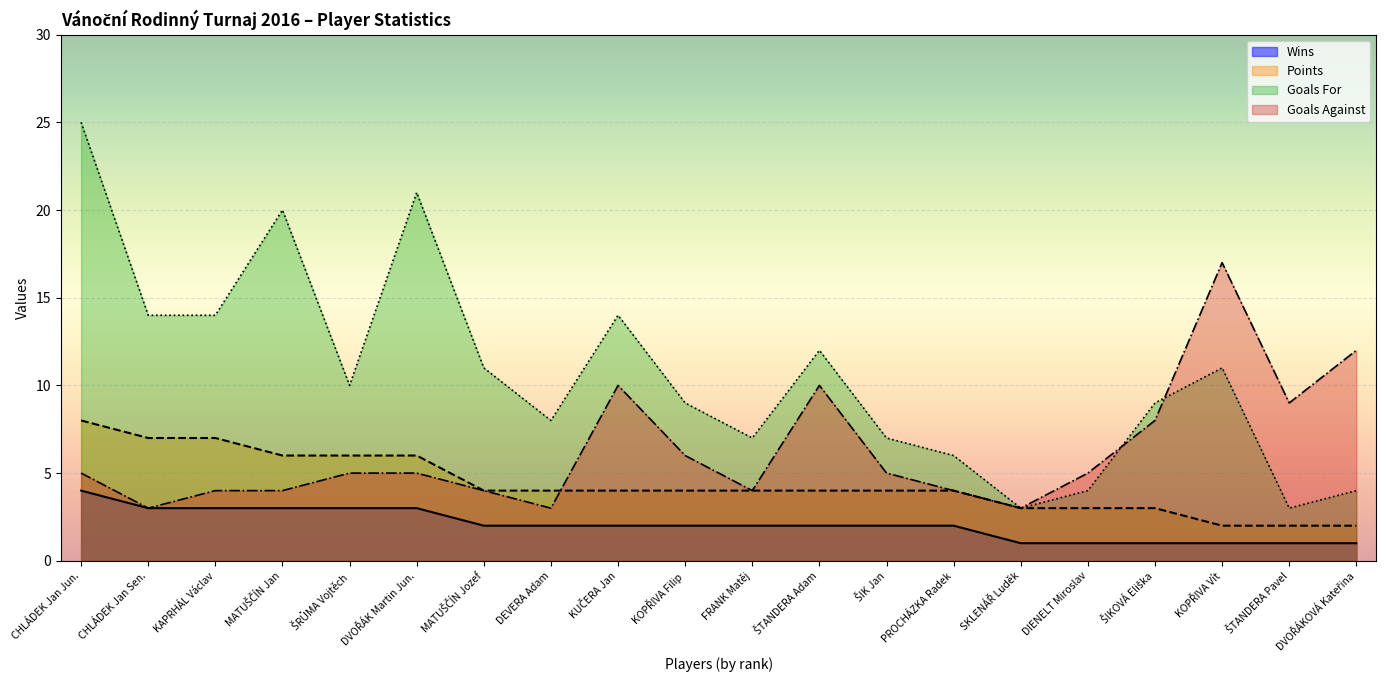

At which label is Wins closest to 2?

MATUŠČÍN Jozef